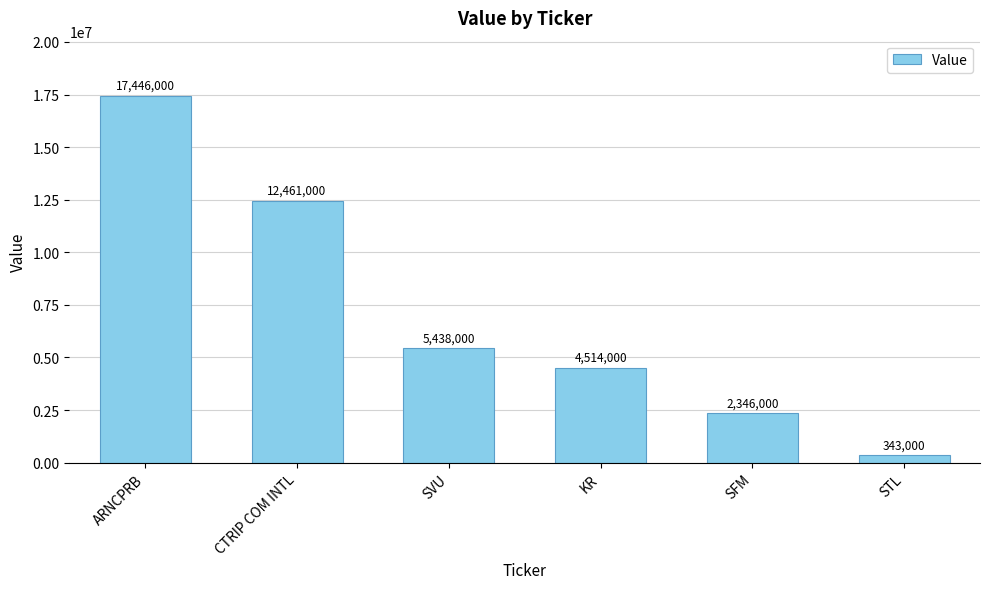

What is the difference between the second highest and second lowest values?

10115000